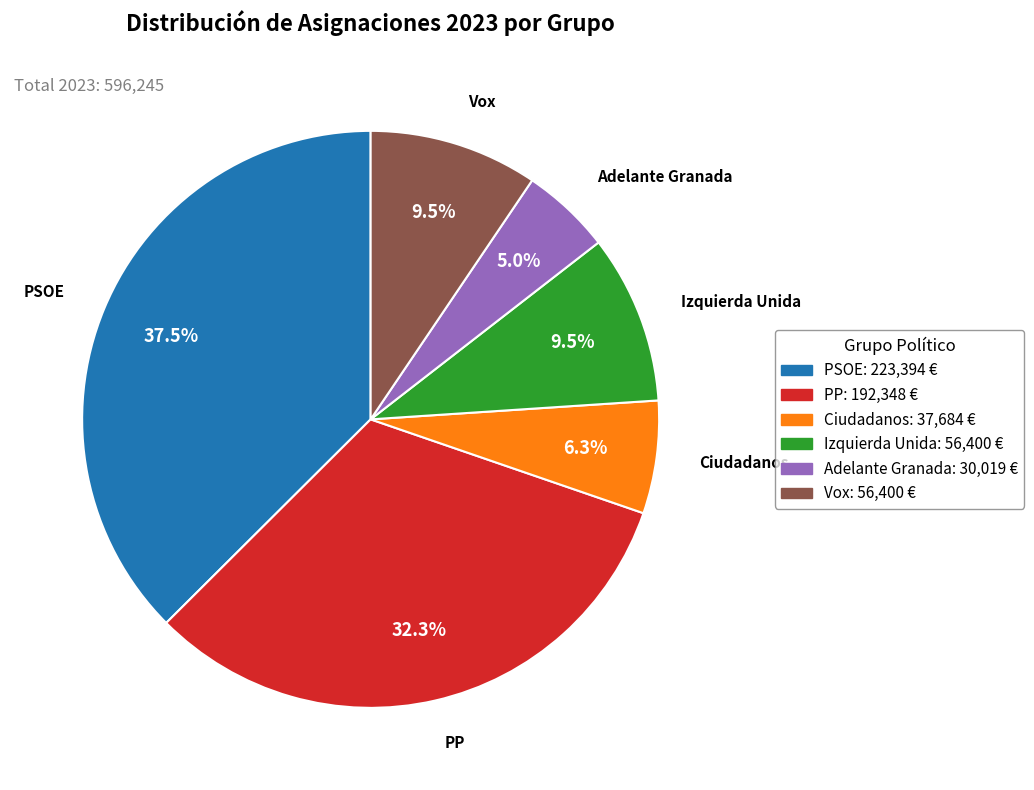

How many slices are in this pie chart?

6